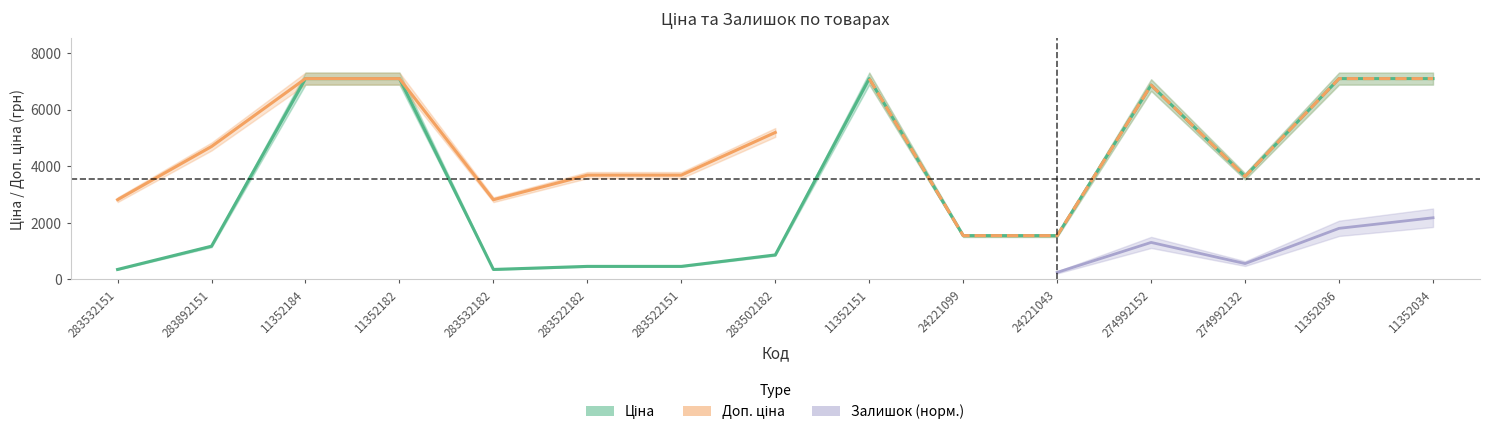

What are all the series names shown in the legend?

Ціна, Доп. ціна, Залишок